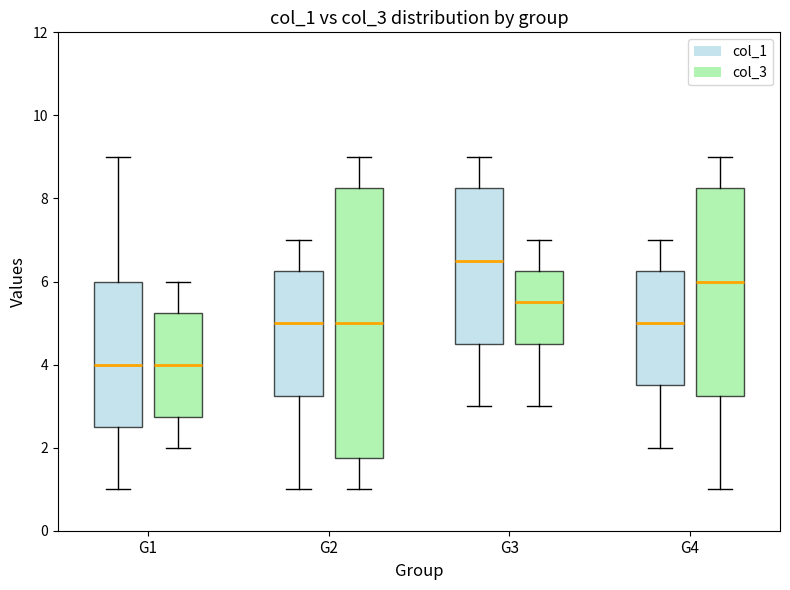

Reading left to right, read every box against the y-axis: the position of its median line, the range the box covers, and the ends of its whiskers. The values are not printed on the chart, so give them approximately, as read against the axis.

G1 (col_1): median 4.0, box 2.6 to 6.0, whiskers 1.0 to 9.0
G1 (col_3): median 4.0, box 2.8 to 5.2, whiskers 2.0 to 6.0
G2 (col_1): median 5.0, box 3.2 to 6.2, whiskers 1.0 to 7.0
G2 (col_3): median 5.0, box 1.8 to 8.2, whiskers 1.0 to 9.0
G3 (col_1): median 6.6, box 4.6 to 8.2, whiskers 3.0 to 9.0
G3 (col_3): median 5.6, box 4.6 to 6.2, whiskers 3.0 to 7.0
G4 (col_1): median 5.0, box 3.6 to 6.2, whiskers 2.0 to 7.0
G4 (col_3): median 6.0, box 3.2 to 8.2, whiskers 1.0 to 9.0